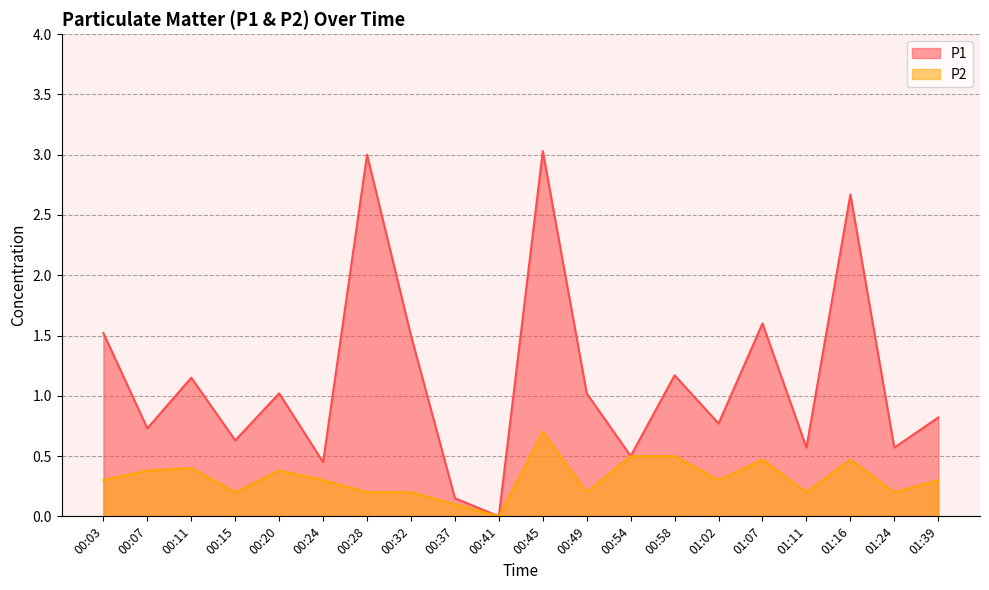

True or false: P1 and P2 intersect in this chart.

False